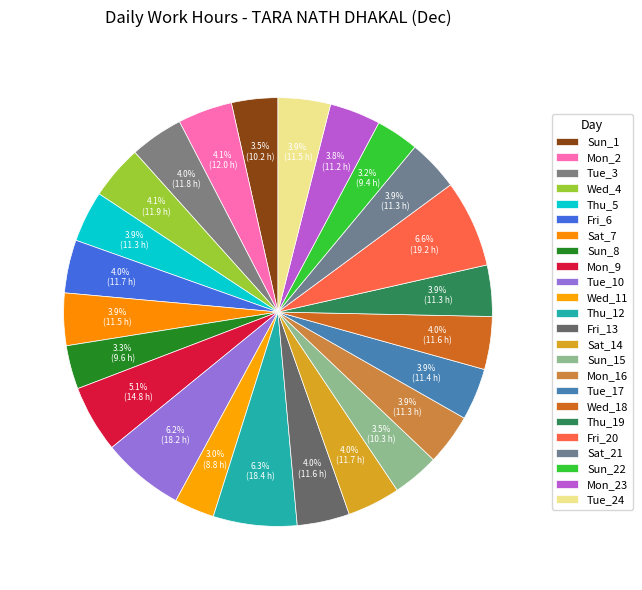

How many slices are in this pie chart?

24